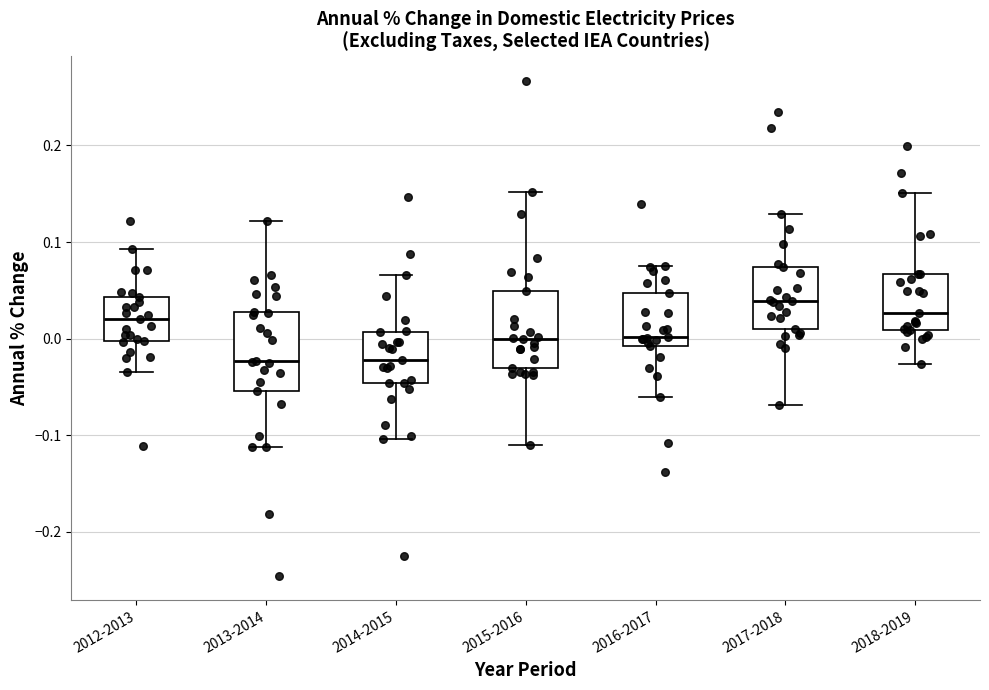

Which box's median line is the highest?

2017-2018